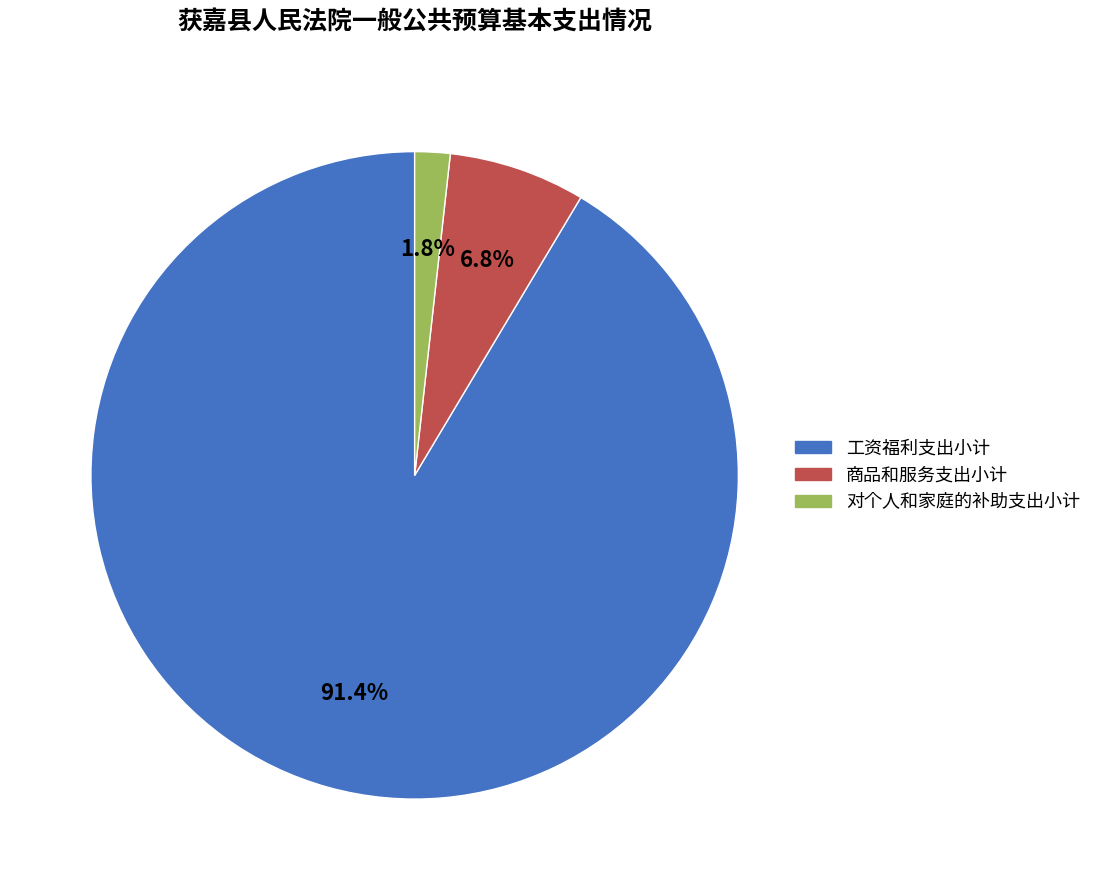

What percentage is the 对个人和家庭的补助支出小计 slice, to the nearest percent?

2%